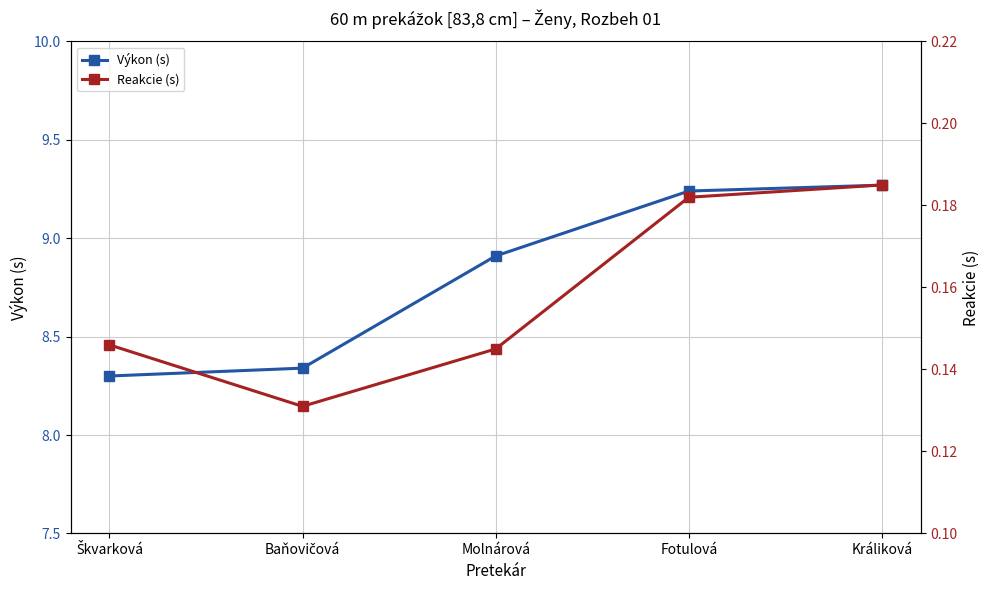

How many interior local valleys does the Reakcie (s) series have?

1